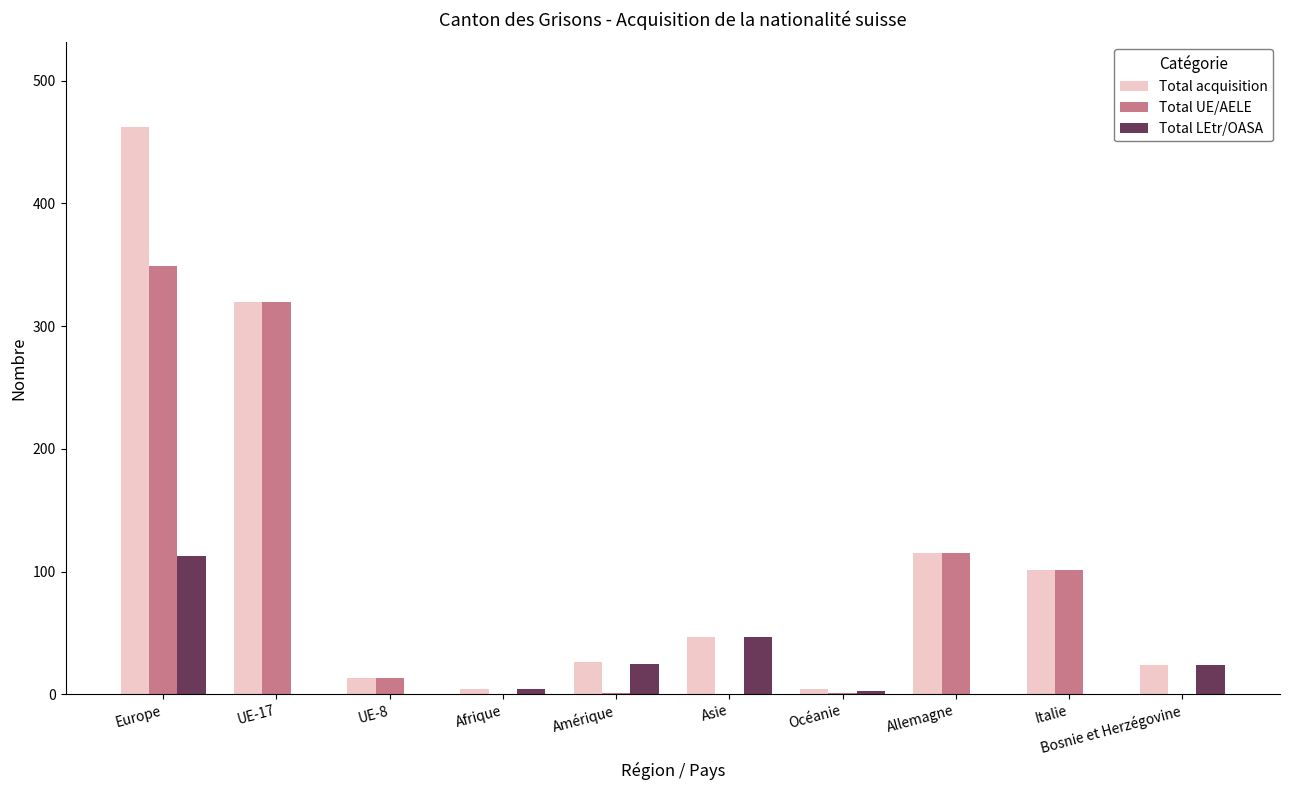

Is the value of Total LEtr/OASA at Bosnie et Herzégovine greater than the value of Total acquisition at Italie?

No